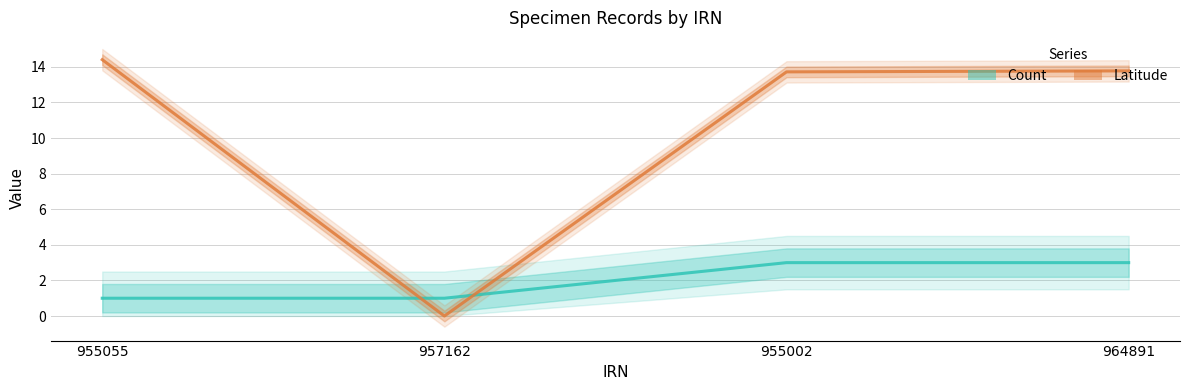

Does the chart have visible grid lines?

Yes